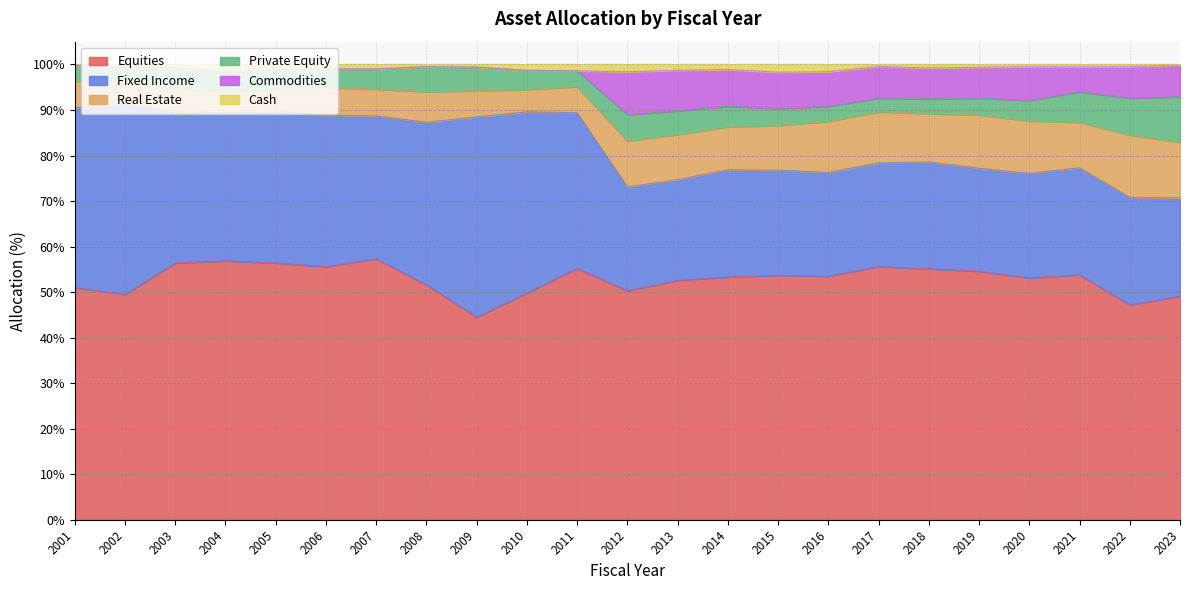

What is the difference between the Equities values at 2003 and 2008?

4.8